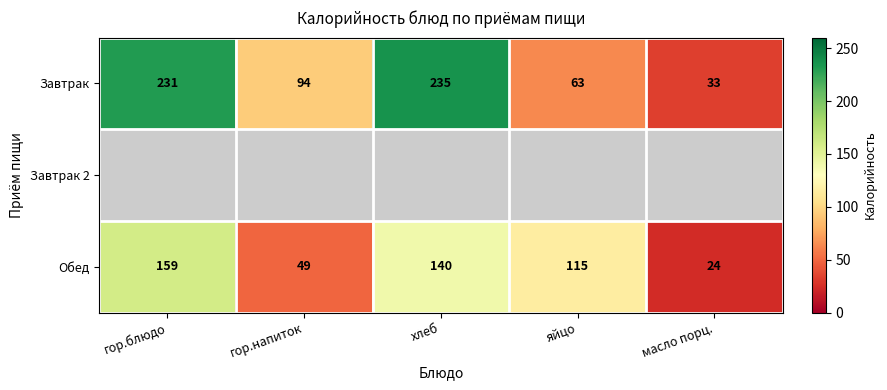

Which category has the highest value in the Обед series?

гор.блюдо